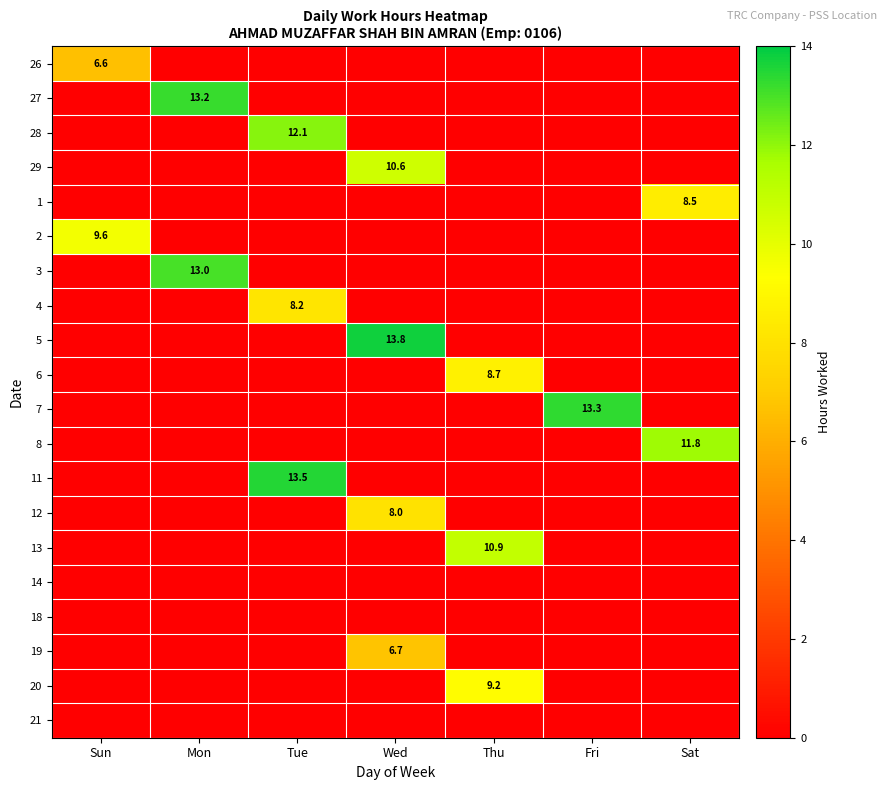

The 5 series shows 22.5 at Wed. True or false?

False